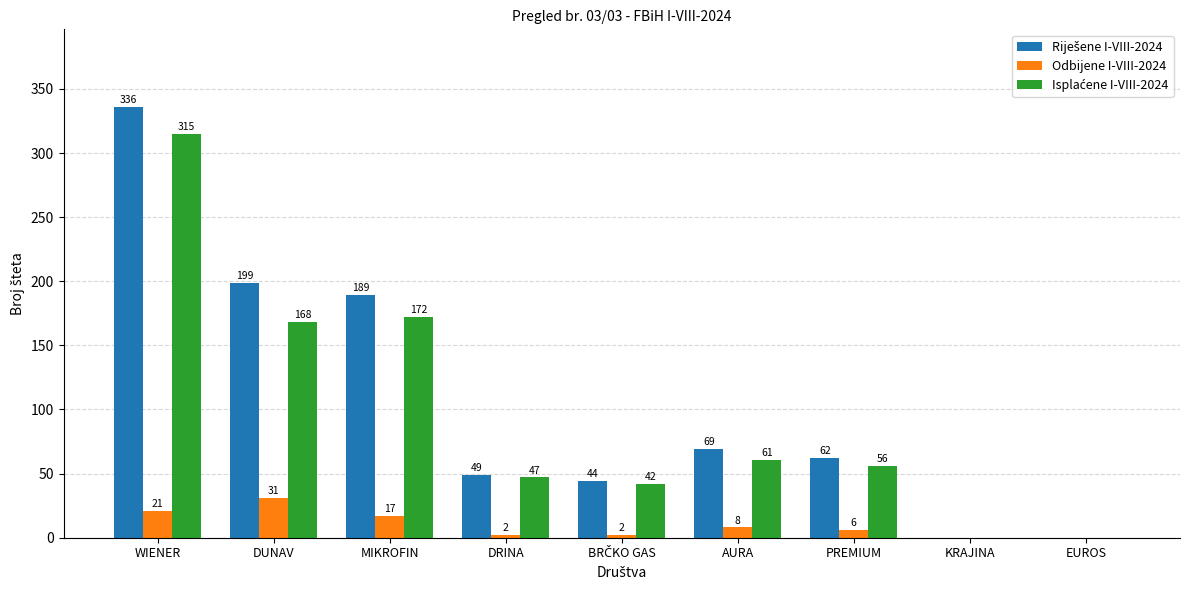

What is the greatest value displayed?

336